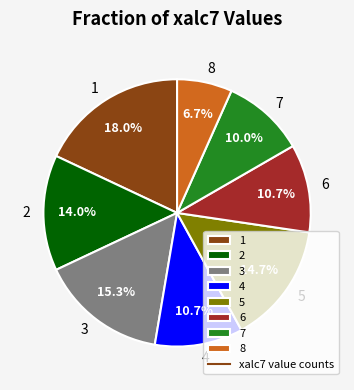

To the nearest percent, what portion does 5 represent?

15%